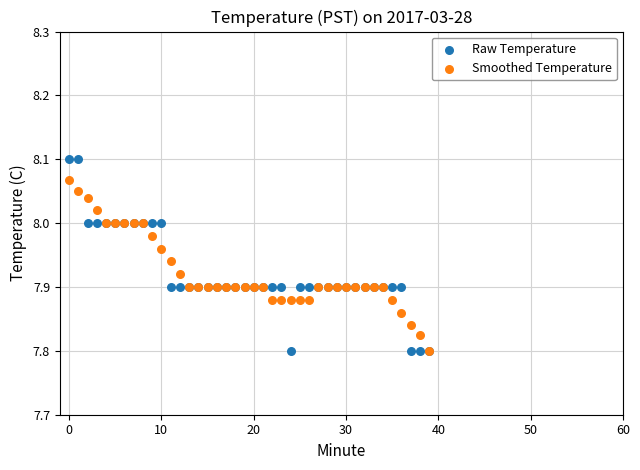

What are all the series names shown in the legend?

Raw Temperature, Smoothed Temperature